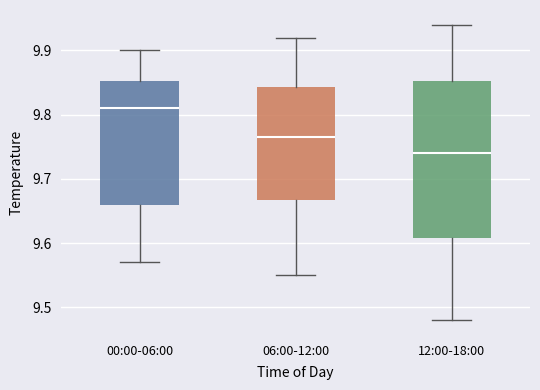

Comparing the boxes themselves (not the whiskers), which one is the tallest?

12:00-18:00